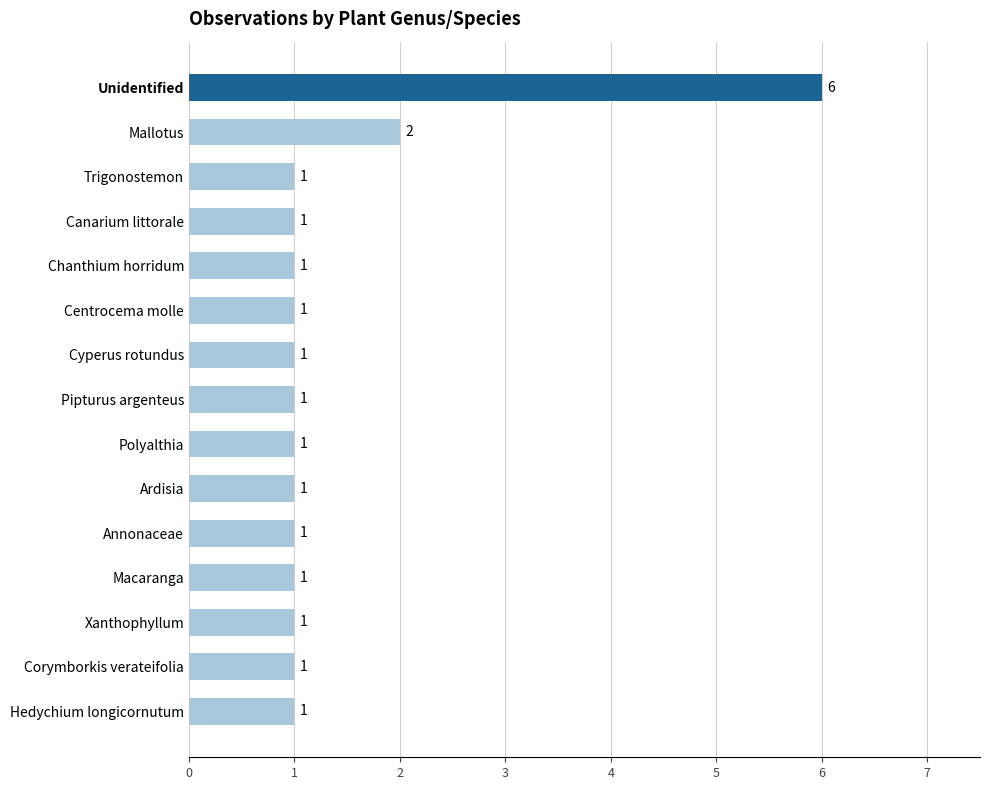

What is the sum of all values?

21